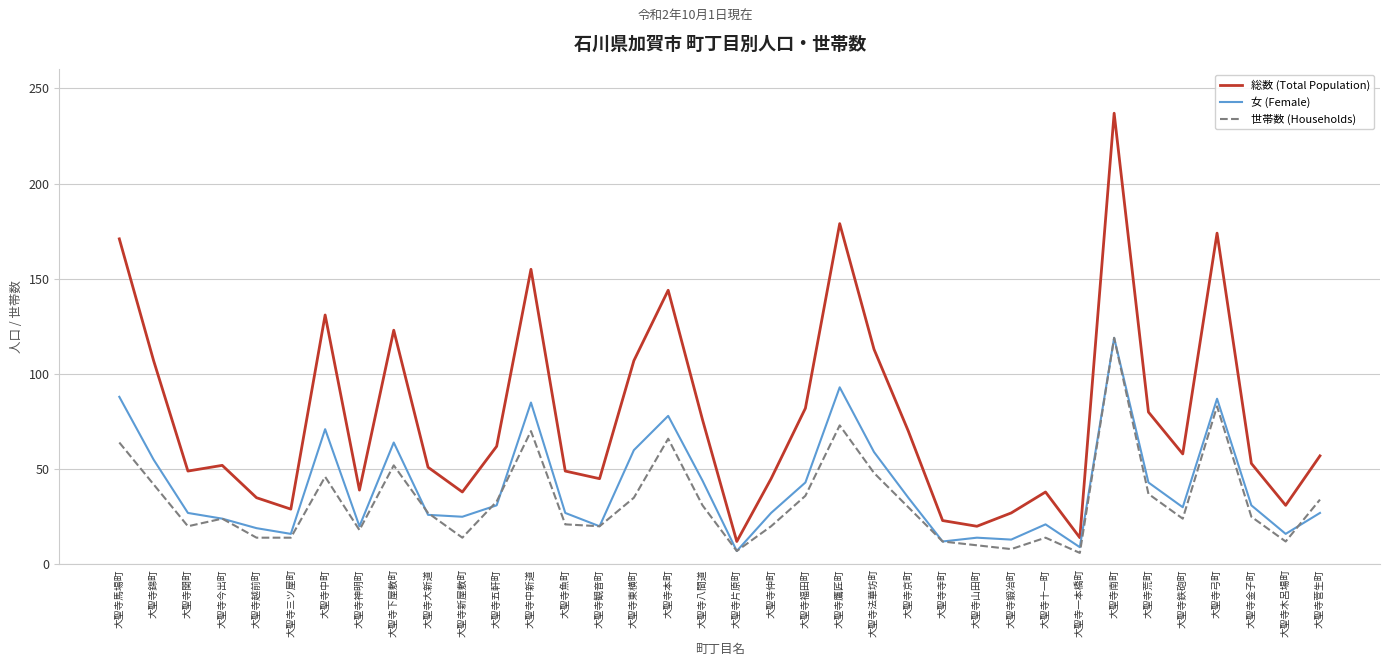

Rank the series by their average value, from highest to lowest.

総数 (Total Population), 女 (Female), 世帯数 (Households)